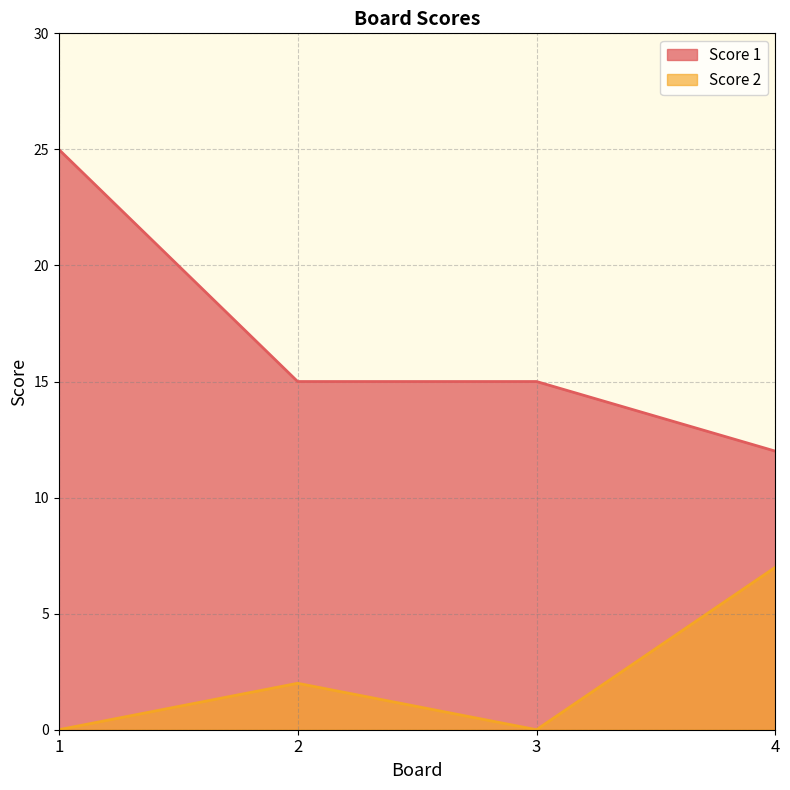

Rank the series at 2 from lowest to highest value.

Score 2, Score 1